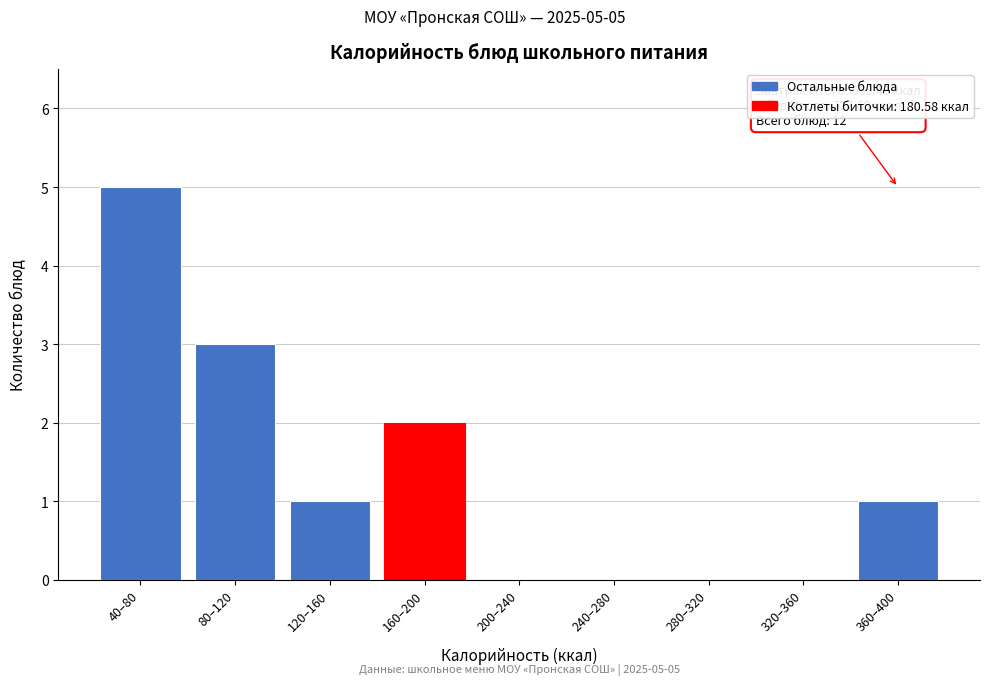

Reading left to right, extract all data points from this chart.

40–80=5	80–120=3	120–160=1	160–200=2	200–240=0	240–280=0	280–320=0	320–360=0	360–400=1